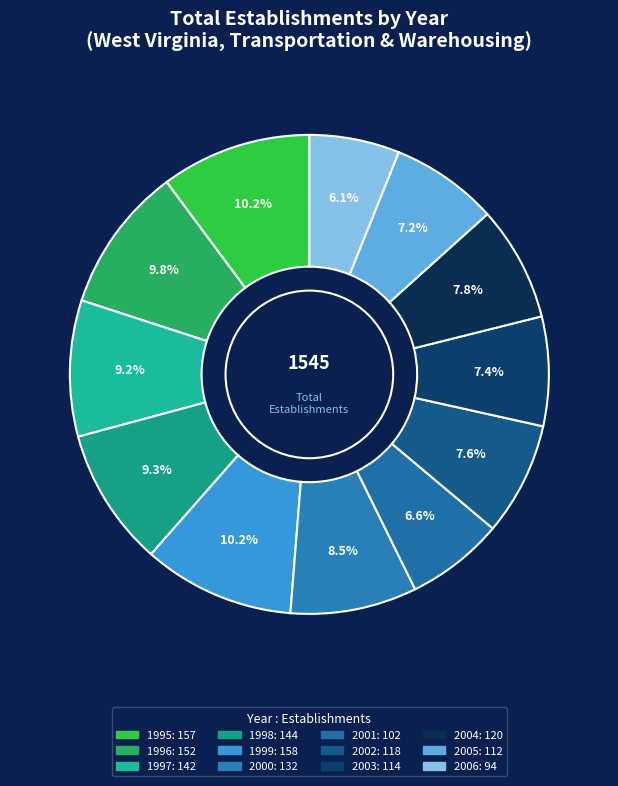

Is there any slice that represents more than half of the pie?

No